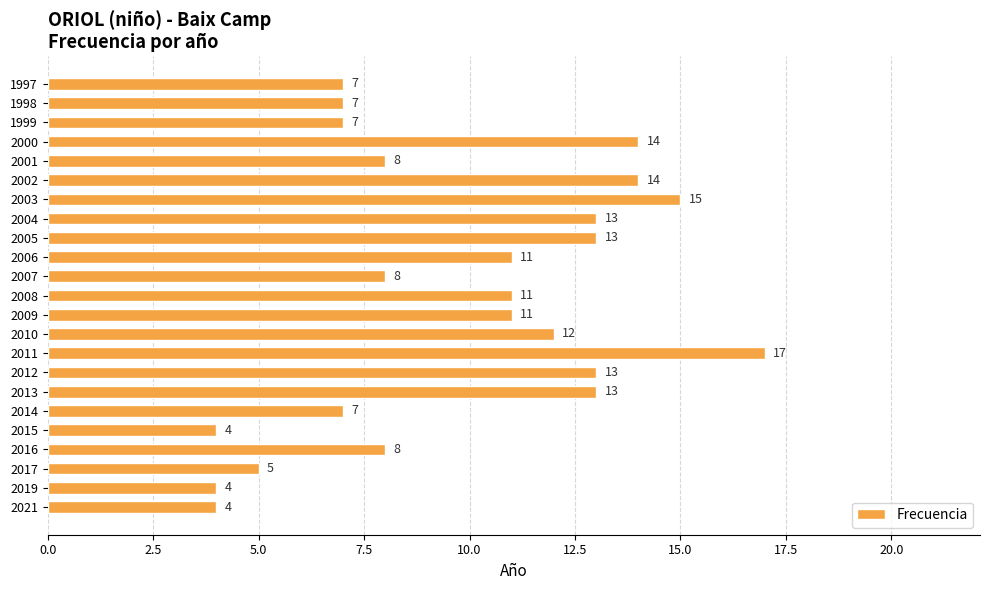

Reading bottom to top, list all the values displayed in this chart.

2021=4	2019=4	2017=5	2016=8	2015=4	2014=7	2013=13	2012=13	2011=17	2010=12	2009=11	2008=11	2007=8	2006=11	2005=13	2004=13	2003=15	2002=14	2001=8	2000=14	1999=7	1998=7	1997=7